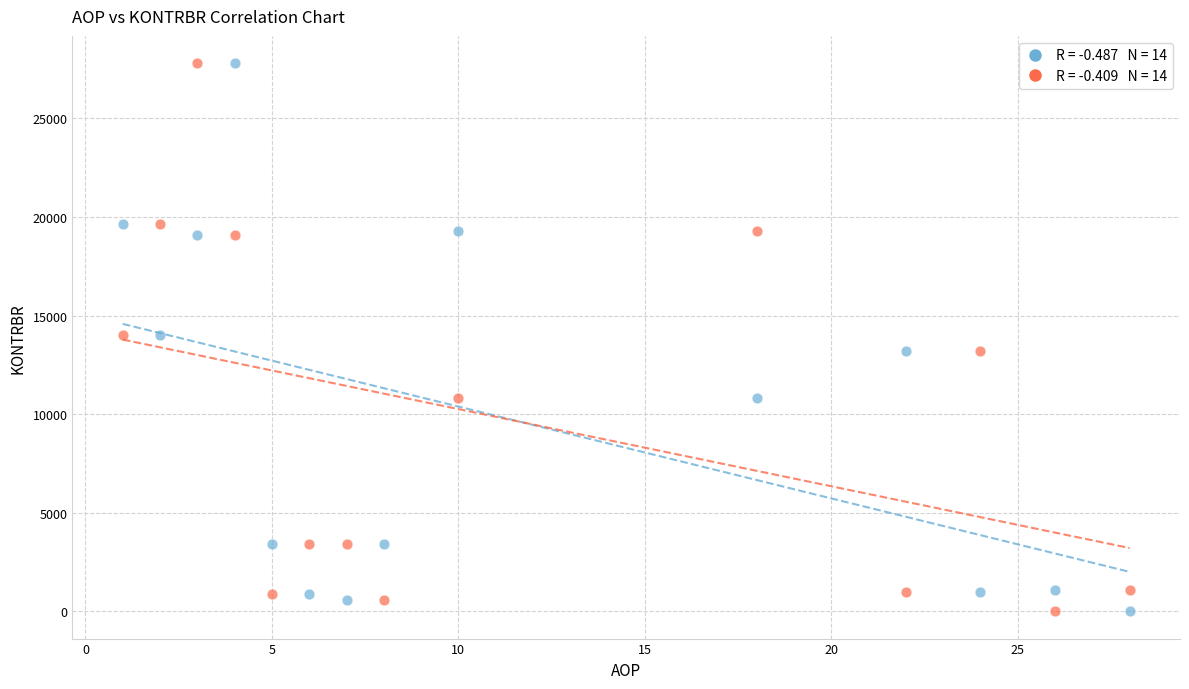

Across all data points, what is the range of Y values (max minus min)?

27776.6